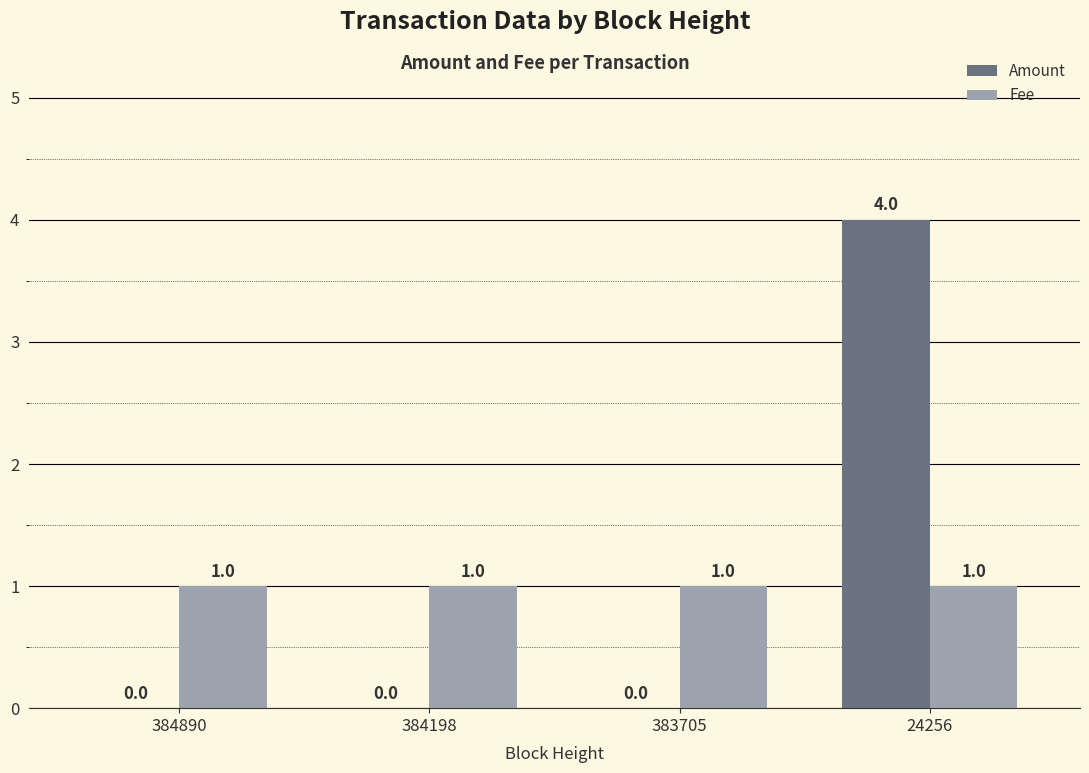

What are all the series names shown in the legend?

Amount, Fee